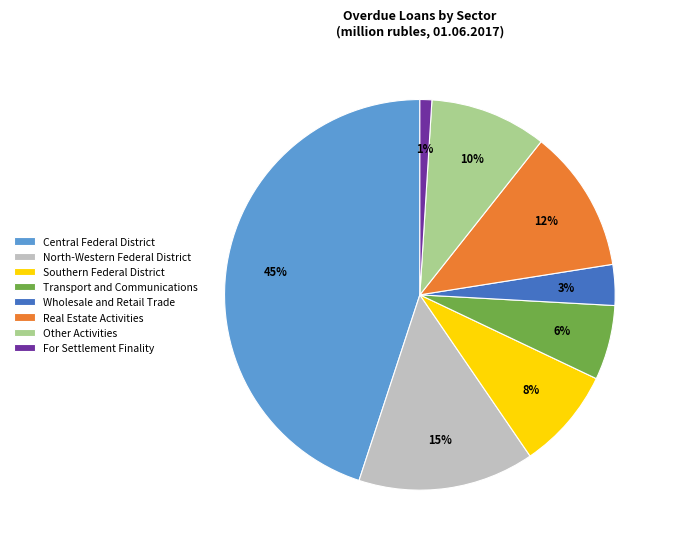

Is it true that Other Activities is 10% of the pie?

True